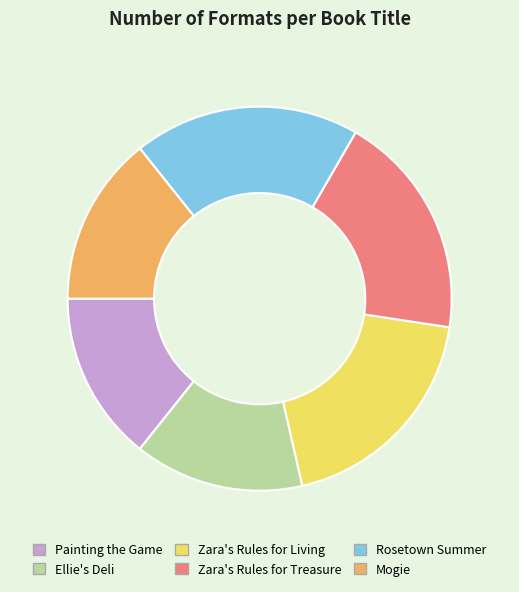

Is it true that Painting the Game is 14% of the pie?

True